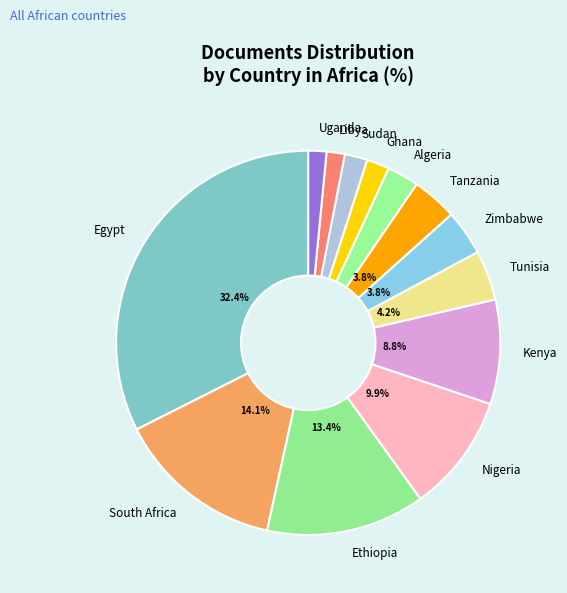

To the nearest percent, what is the difference between the largest and smallest slice percentages?

31%